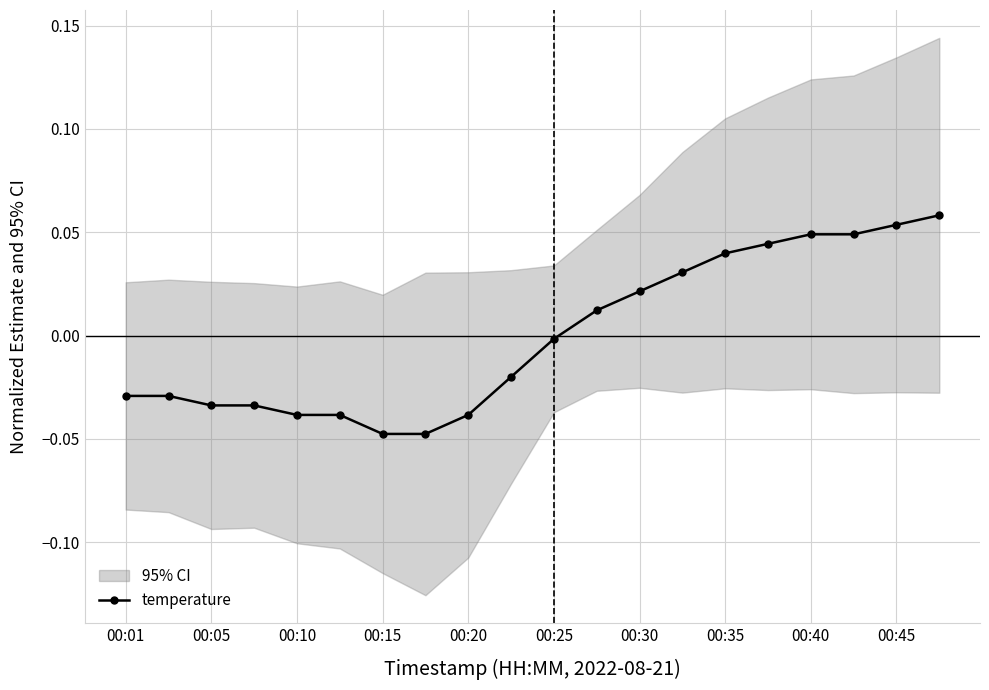

Reading right to left, transcribe all the data shown in this chart.

0.1	0.1	0.0	0.0	0.0	0.0	0.0	0.0	0.0	-0.0	-0.0	-0.0	-0.0	-0.0	-0.0	-0.0	-0.0	-0.0	-0.0	-0.0